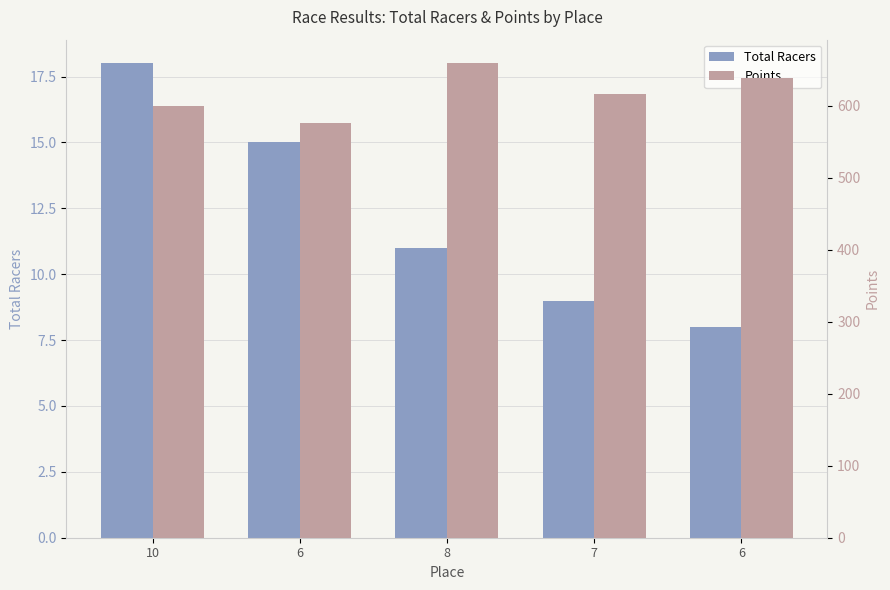

How many data points in Total Racers are above 11?

2